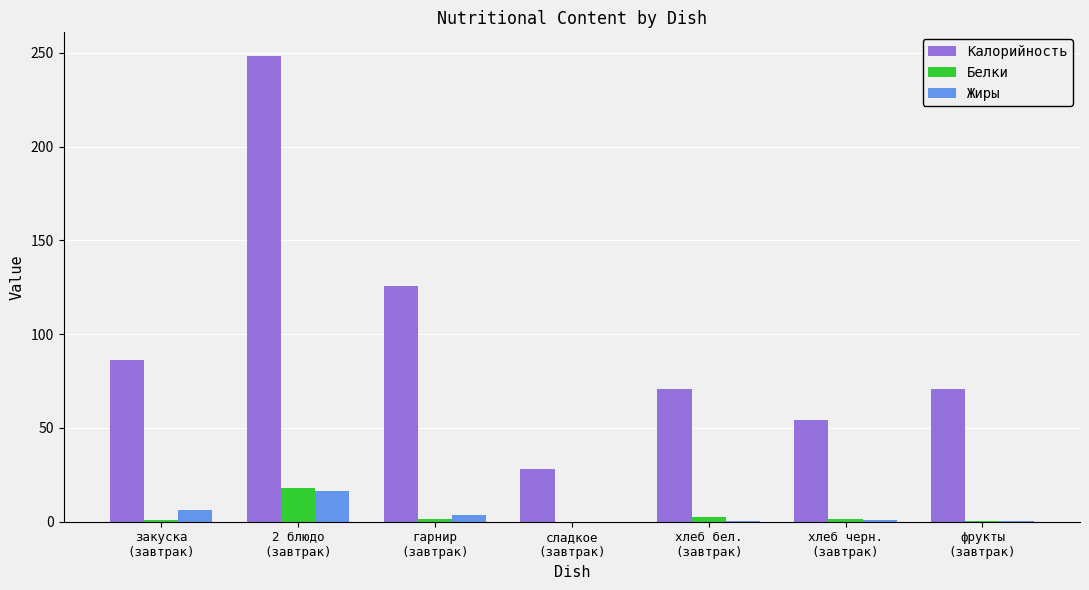

What is the highest value of the Калорийность series?

248.5